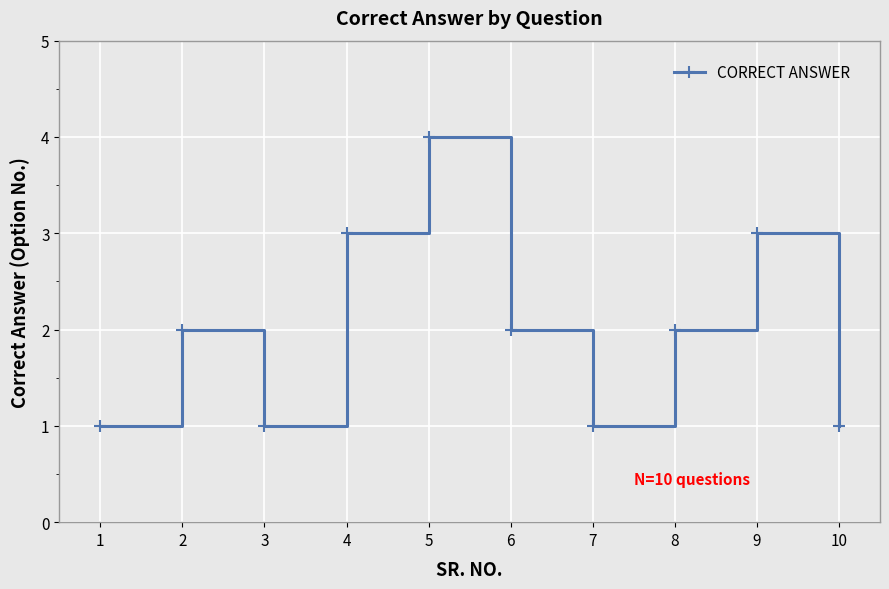

What is the sum of all values?

20